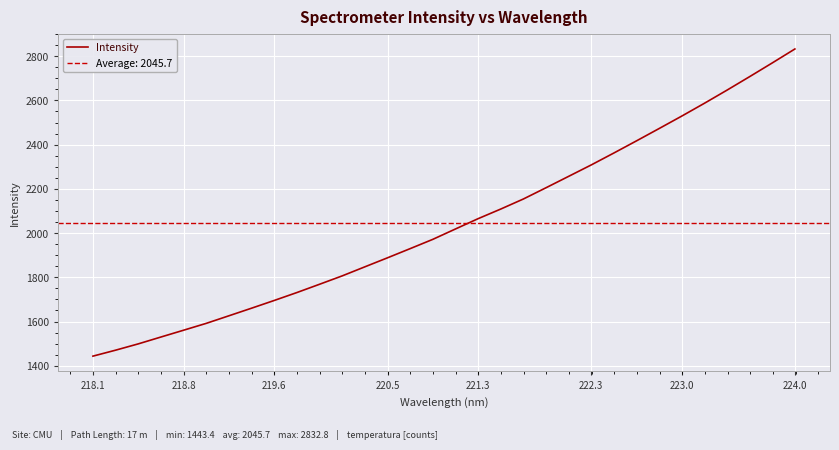

Reading right to left, extract all data points from this chart.

2832.8	2769.8	2707.7	2646.7	2587.2	2529.4	2473.1	2417.3	2362.4	2308.4	2256.7	2205.1	2154.2	2108.7	2065.2	2018.6	1971.7	1929.7	1888.2	1847.4	1806.5	1768.6	1731.1	1695.3	1660.4	1626.0	1591.7	1560.7	1529.9	1498.9	1470.4	1443.4